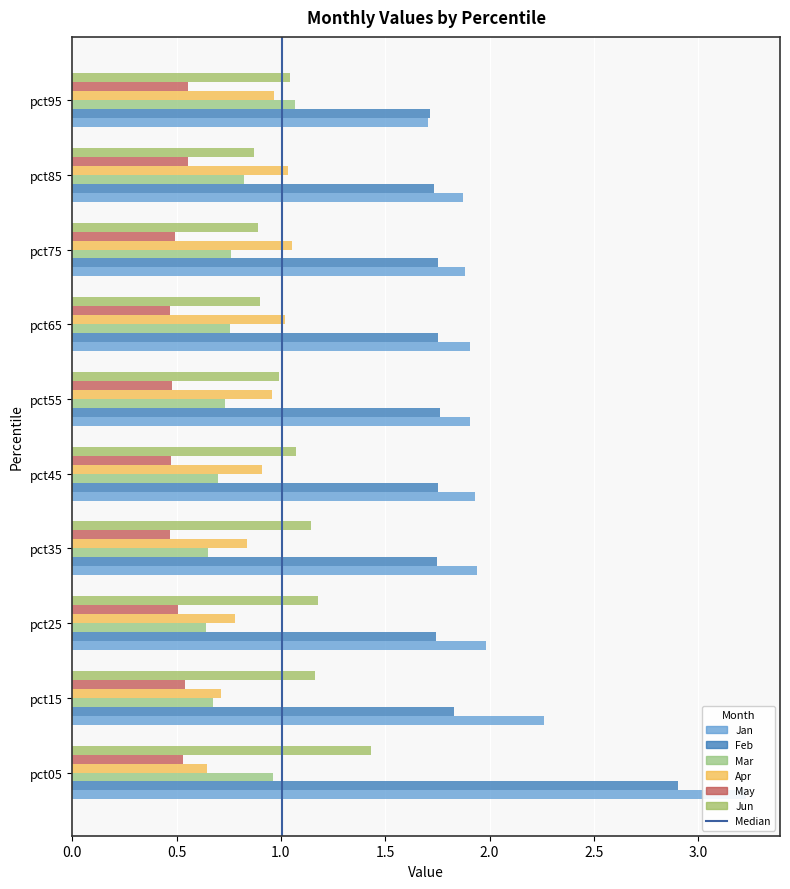

Is it true that Jan equals 1.7 at pct95?

True